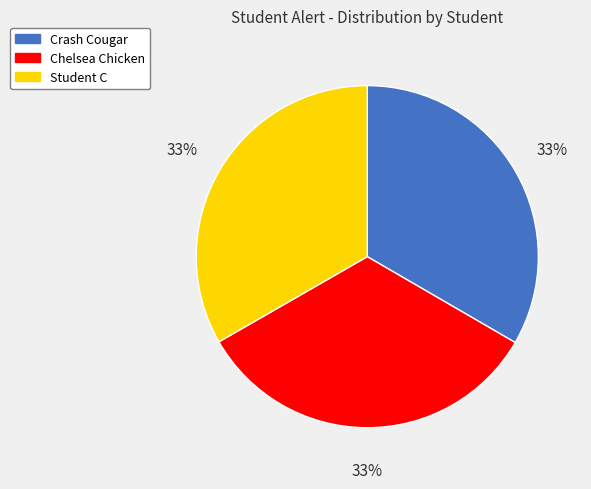

Count the number of slices in the pie.

3